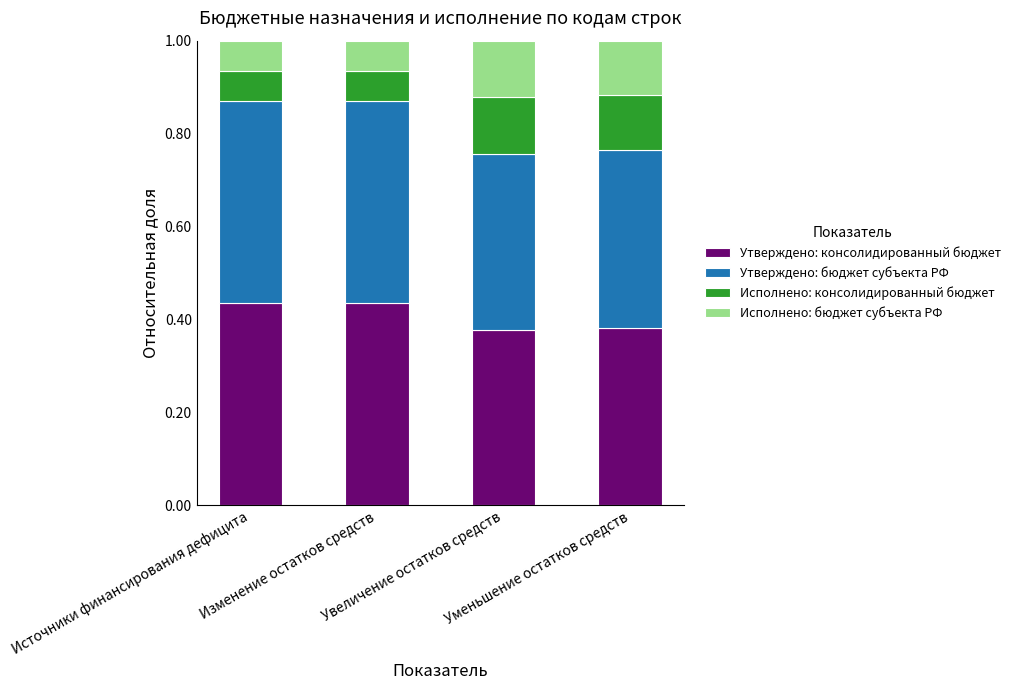

Read the Утверждено: консолидированный бюджет value at Уменьшение остатков средств.

0.4